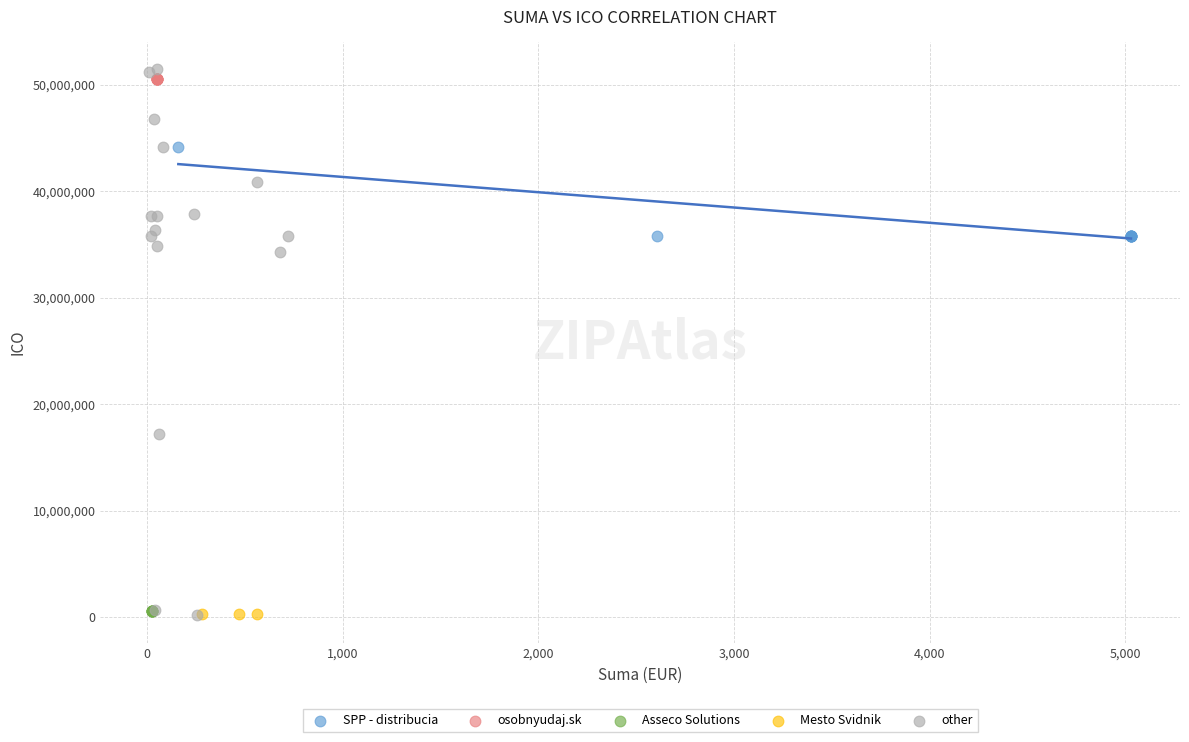

What are all the series names shown in the legend?

SPP - distribucia, osobnyudaj.sk, Asseco Solutions, Mesto Svidnik, other